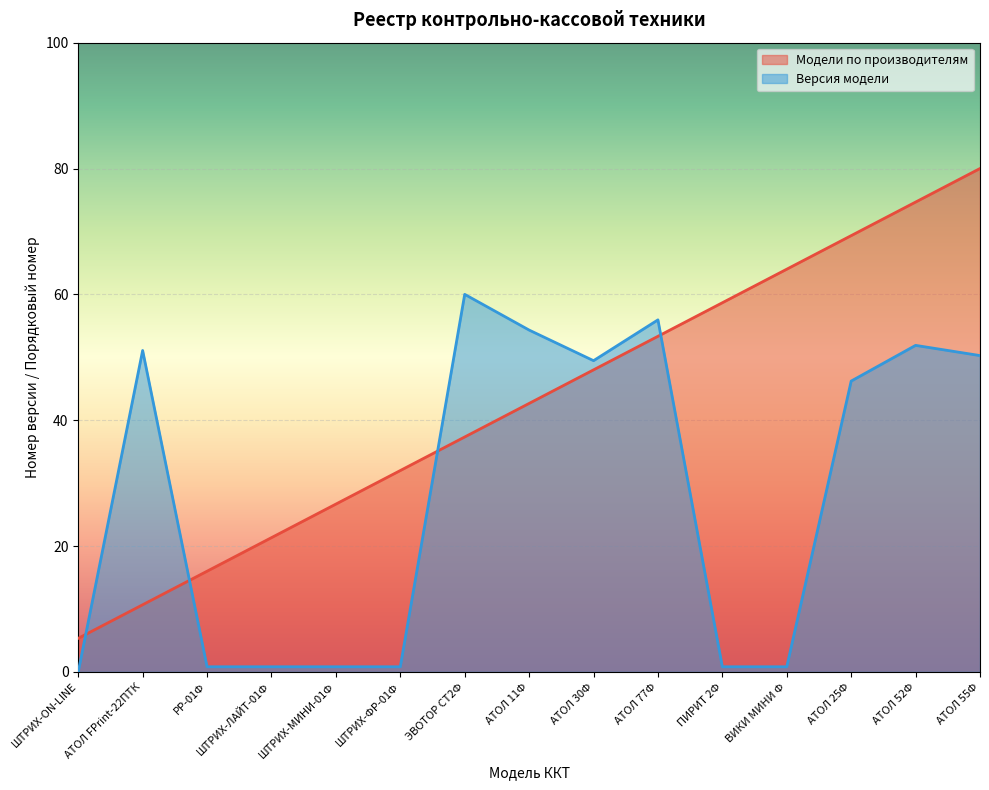

What is the average value of the Версия модели series?

28.3